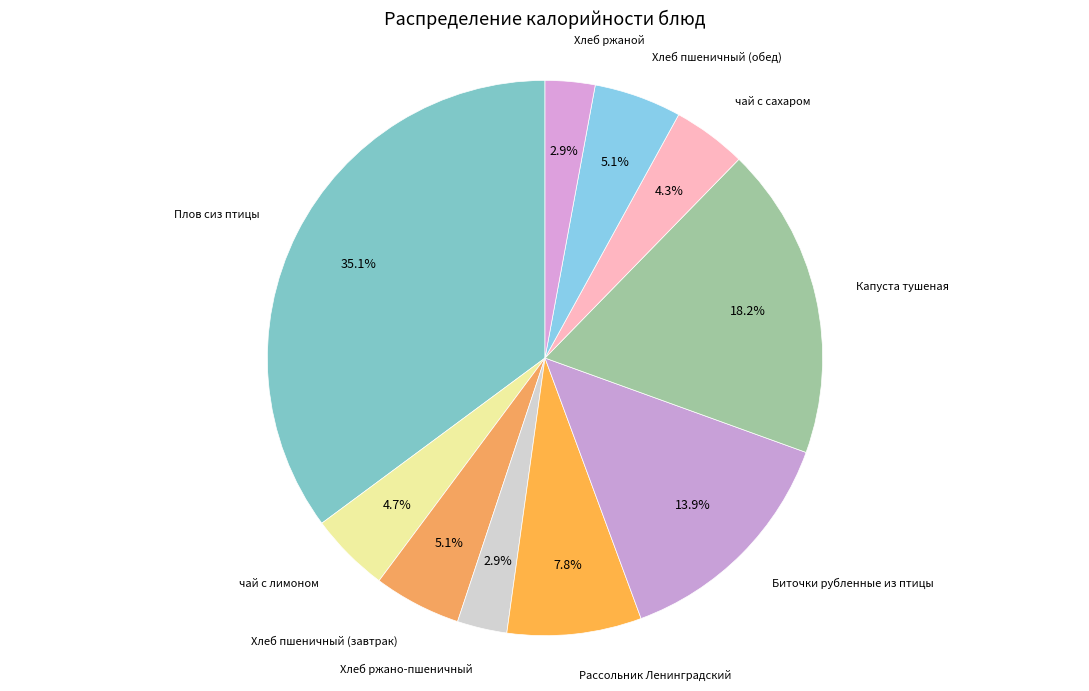

To the nearest percent, what is the difference between the largest and smallest slice percentages?

32%